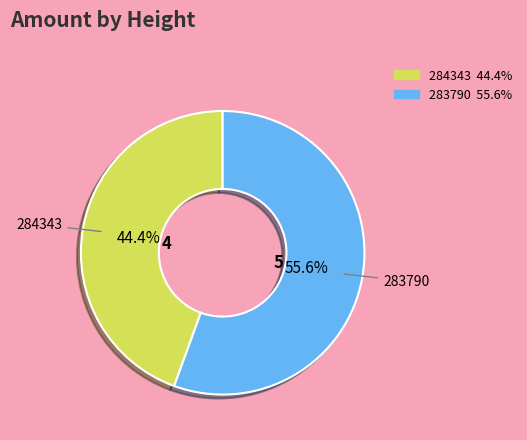

Does 284343 represent more than half of the total?

No